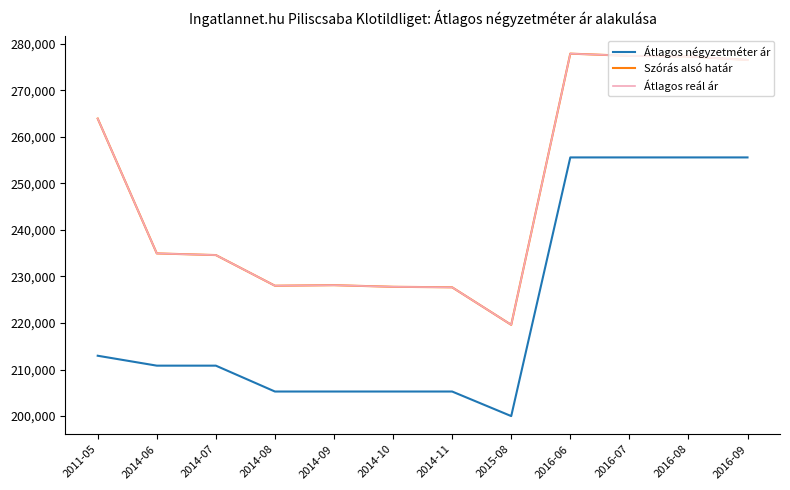

Does the chart display data point markers on the line(s)?

No